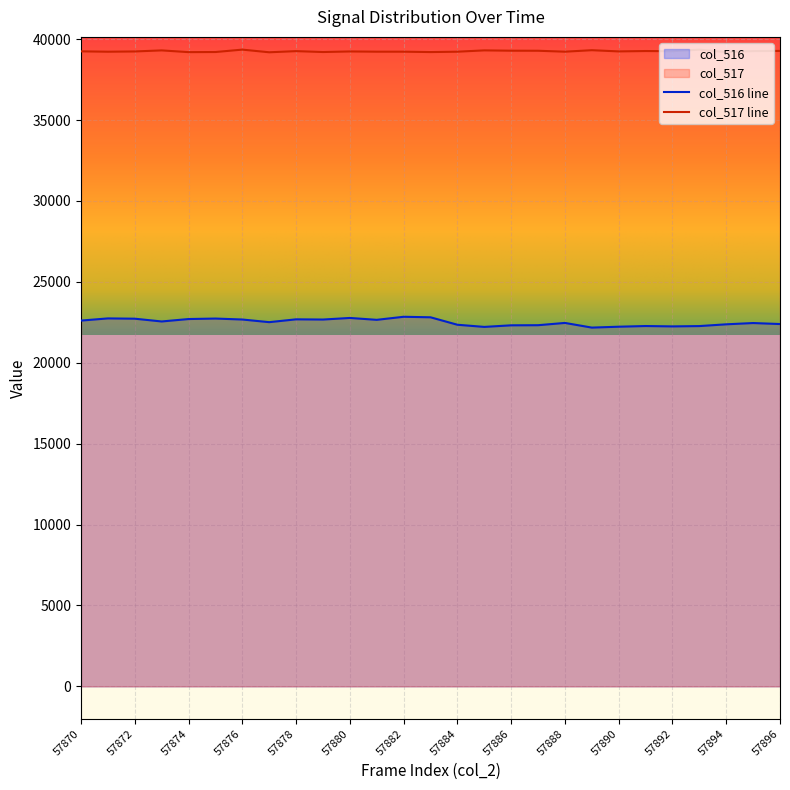

What is the lowest value of the col_516 line series?

22173